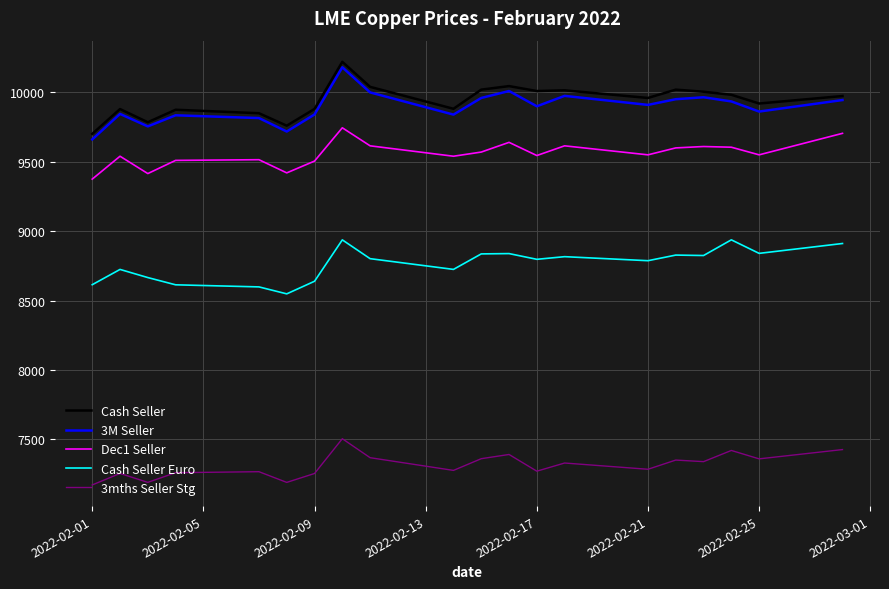

What is the maximum value shown in the chart?

10220.5